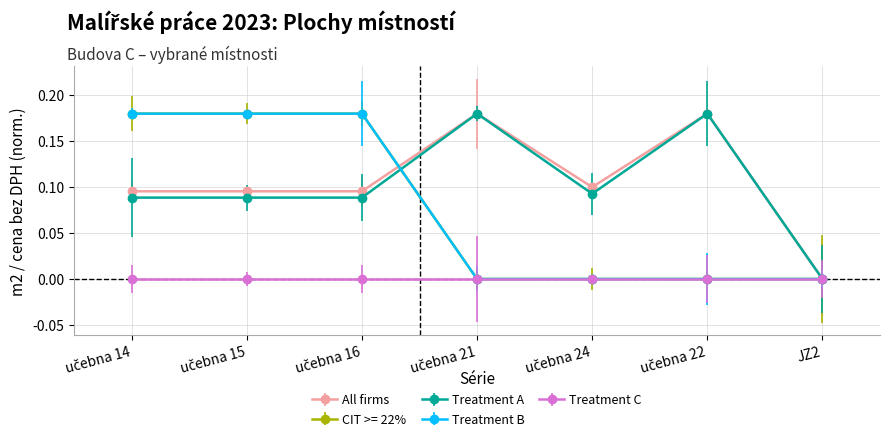

Does the chart have visible grid lines?

Yes